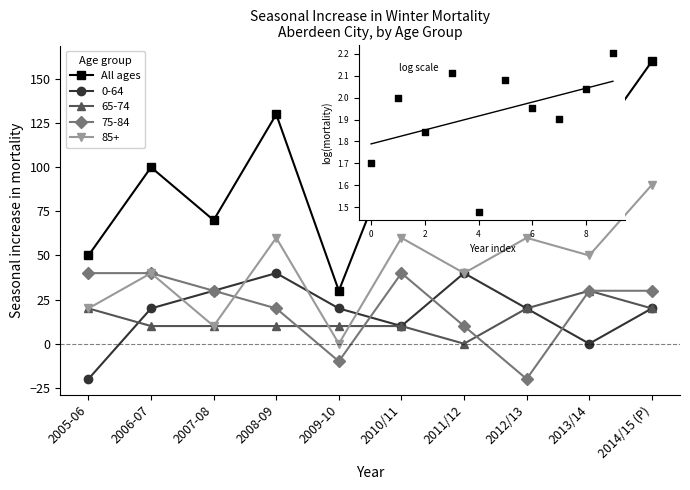

At how many categories does at least one series exceed 134?

1